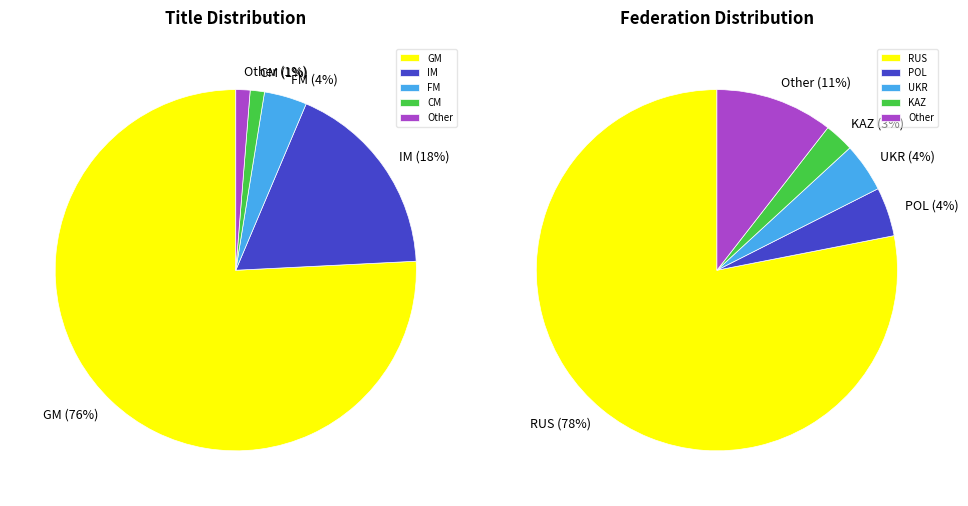

What percentage is the FM slice, to the nearest percent?

4%